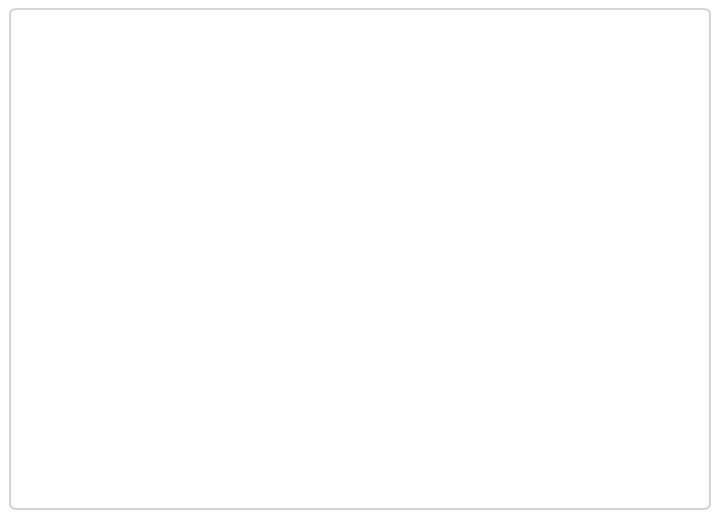

What is the ratio of the value at Обед to the value at Завтрак?

1.3